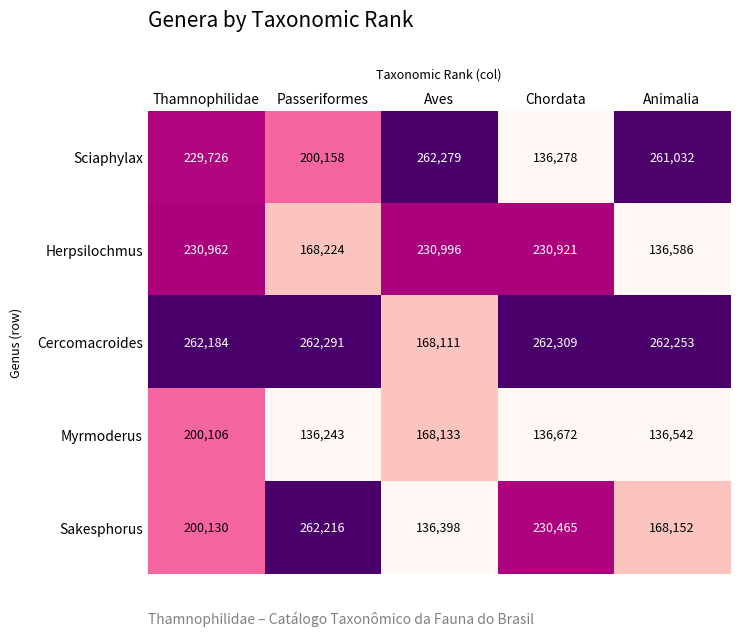

What is the smallest value displayed?

136243